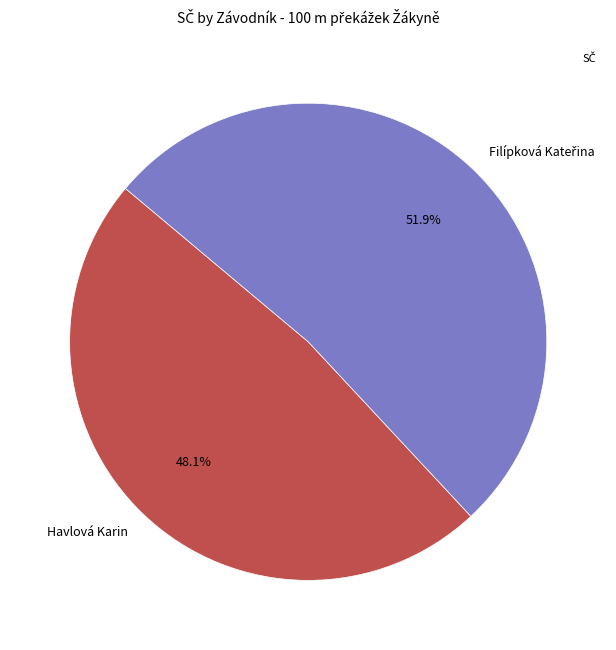

How much of the chart is everything except Havlová Karin?

51.9%